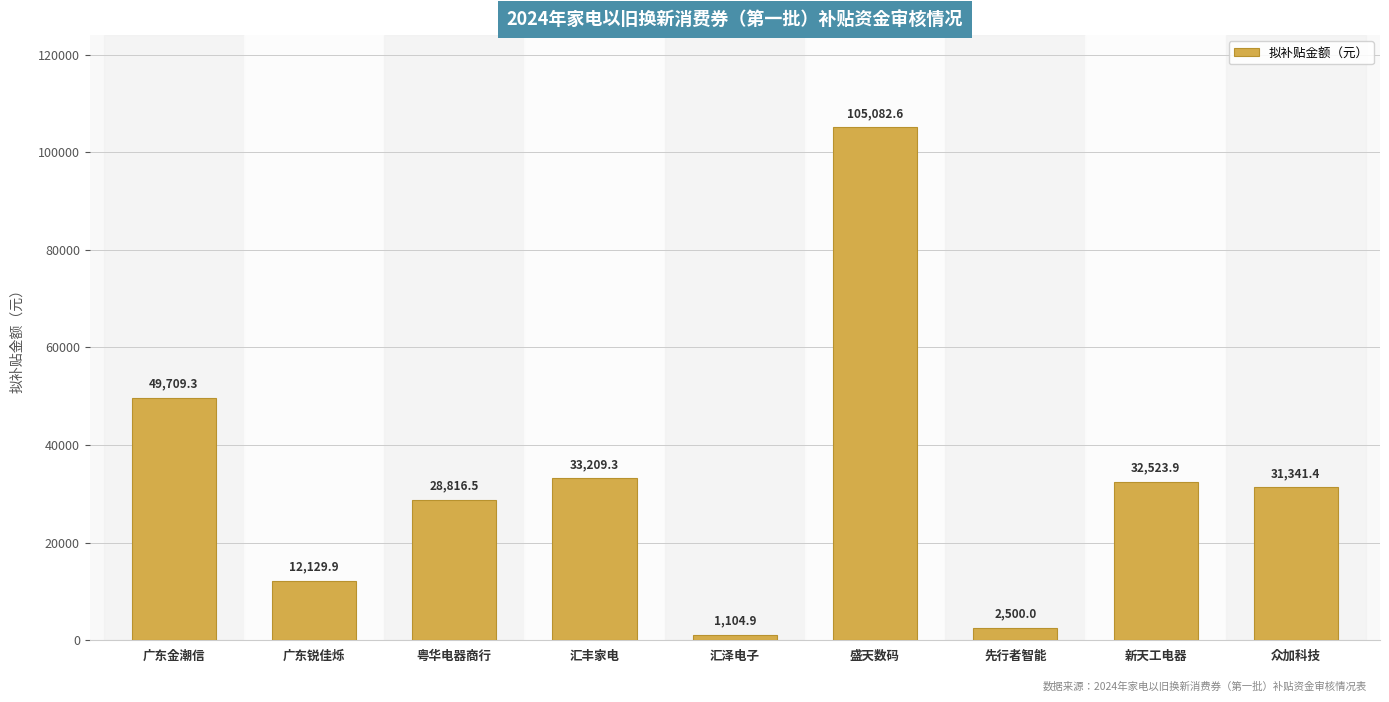

List the labels in order of value, smallest first.

汇泽电子, 先行者智能, 广东锐佳烁, 粤华电器商行, 众加科技, 新天工电器, 汇丰家电, 广东金潮信, 盛天数码